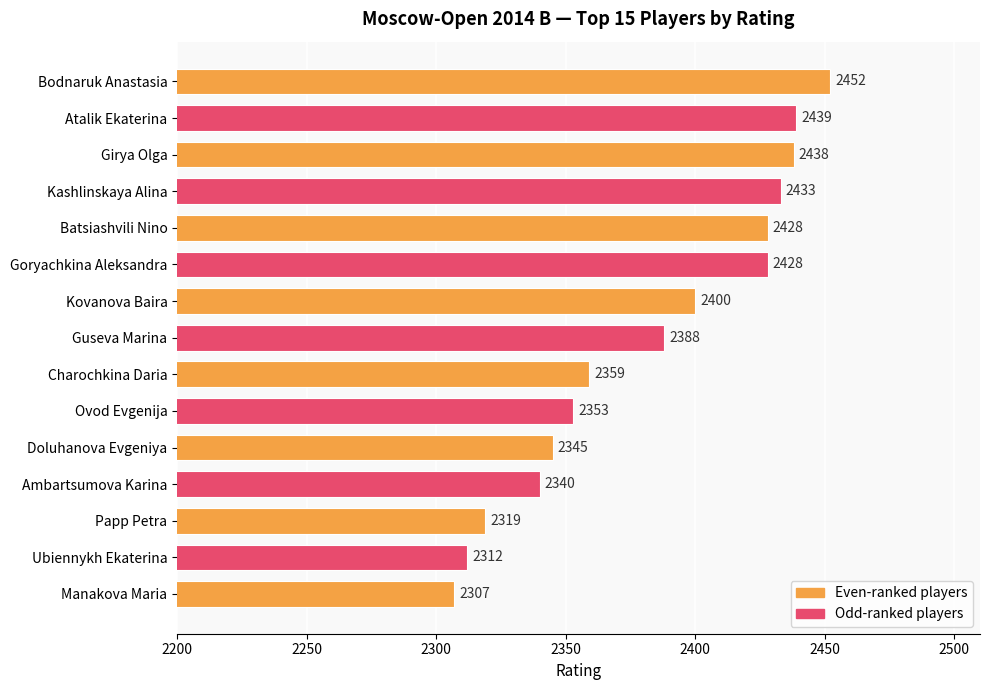

What is the label of the 5th bar from the bottom?

Doluhanova Evgeniya